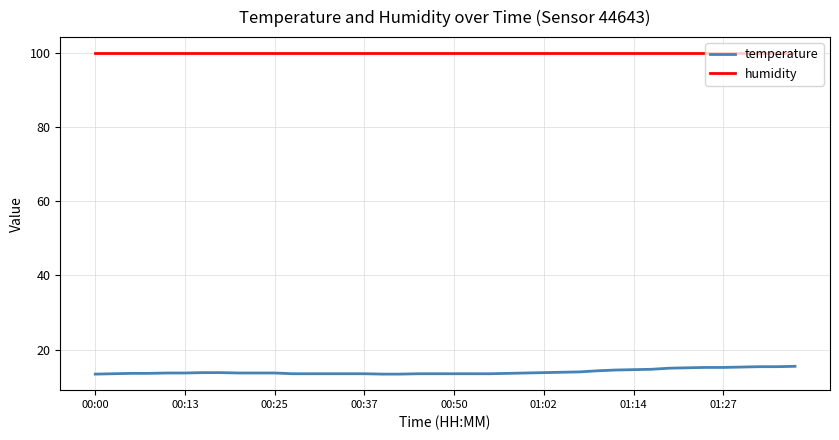

True or false: temperature and humidity cross at least once.

False